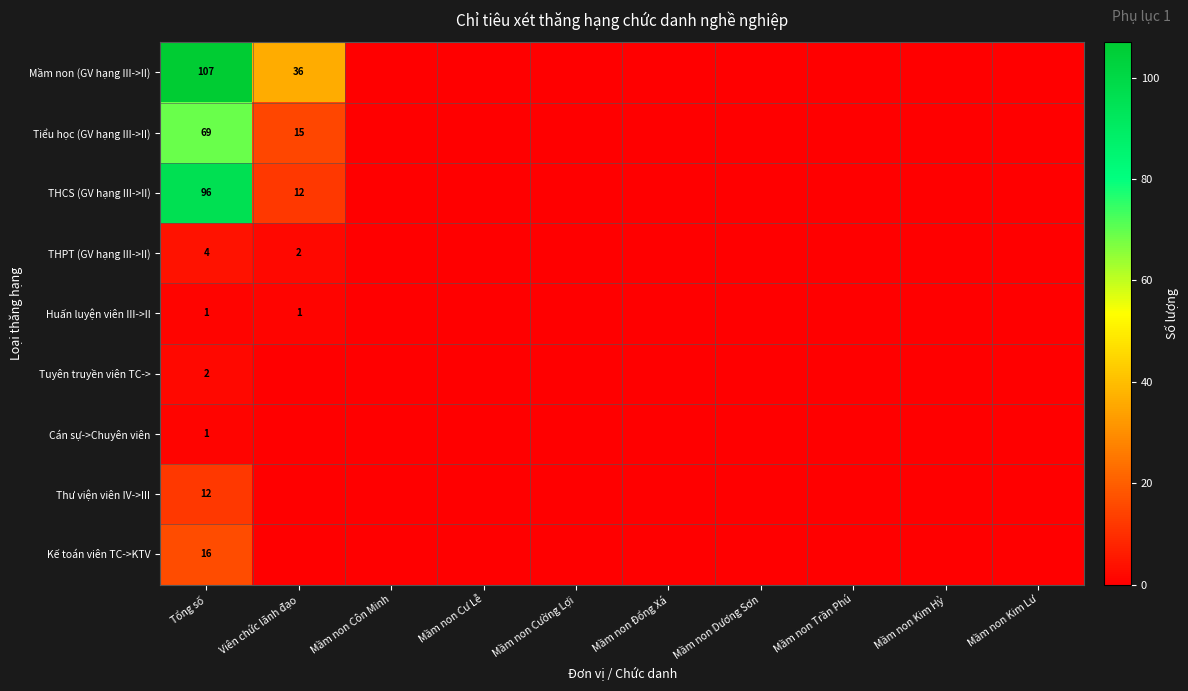

What is the spread (max minus min) of values at Tổng số?

106